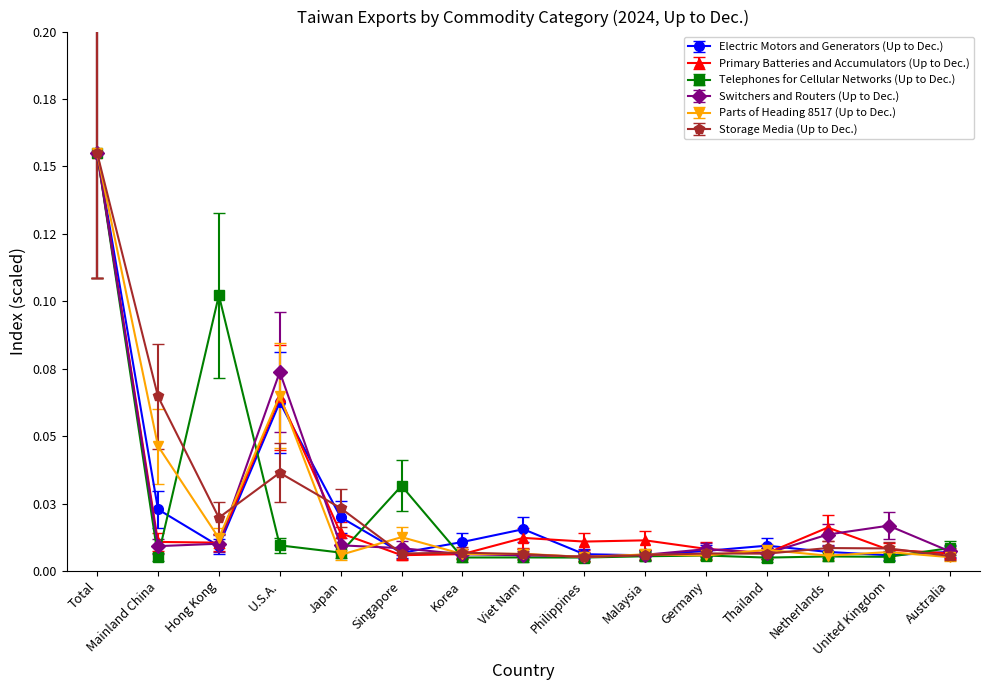

True or false: Primary Batteries and Accumulators (Up to Dec.) and Parts of Heading 8517 (Up to Dec.) cross at least once.

True